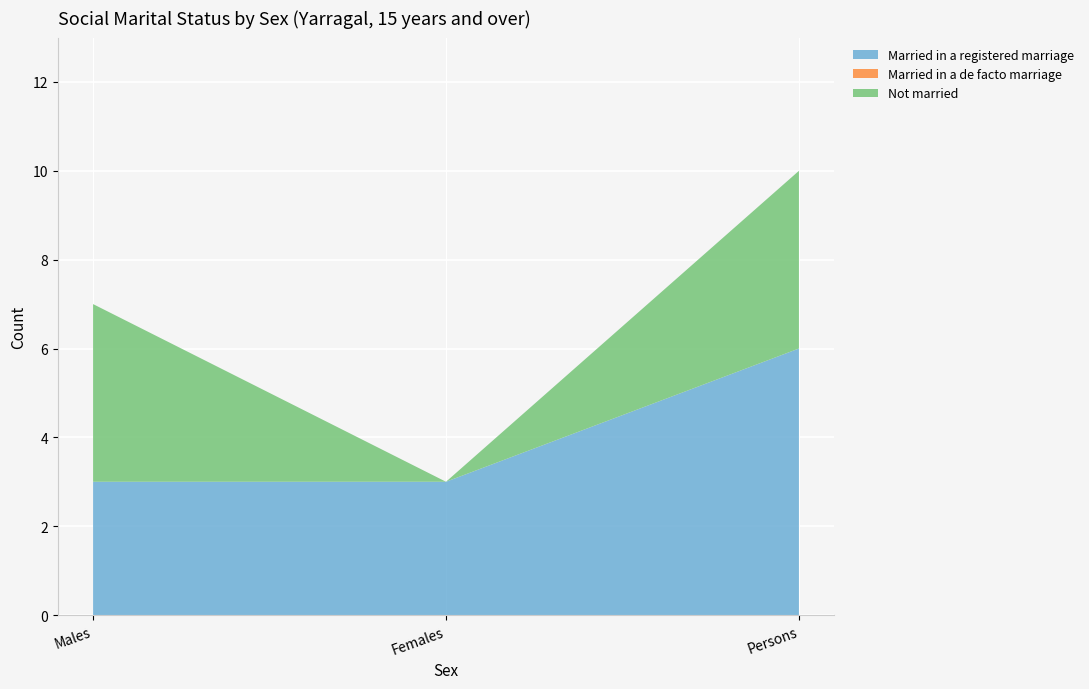

Reading left to right, list all the values displayed in this chart.

Married in a registered marriage: Males=3	Females=3	Persons=6
Married in a de facto marriage: Males=0	Females=0	Persons=0
Not married: Males=4	Females=0	Persons=4